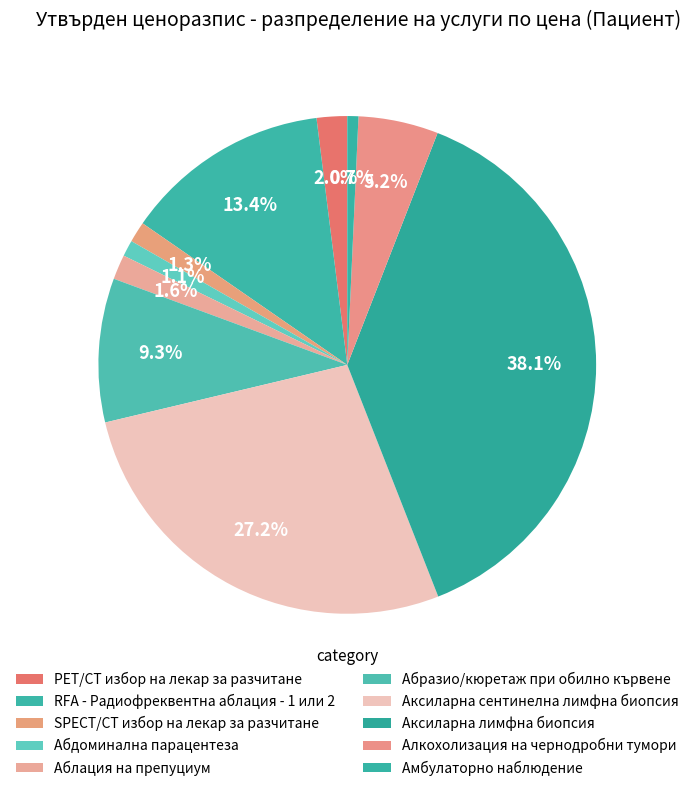

Count the number of slices in the pie.

10